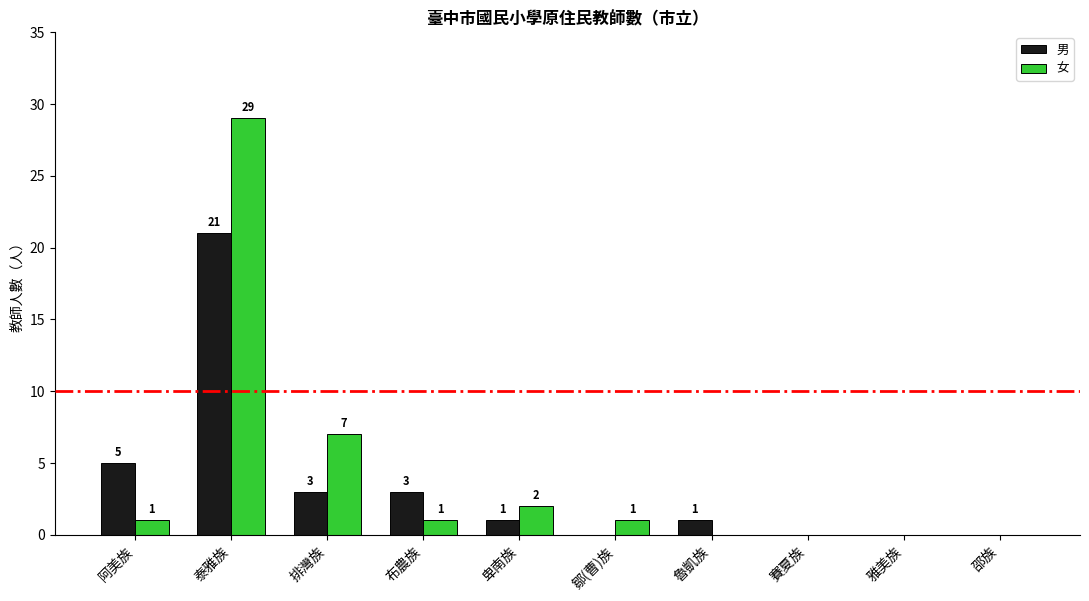

Which series changed the most between 泰雅族 and 布農族?

女